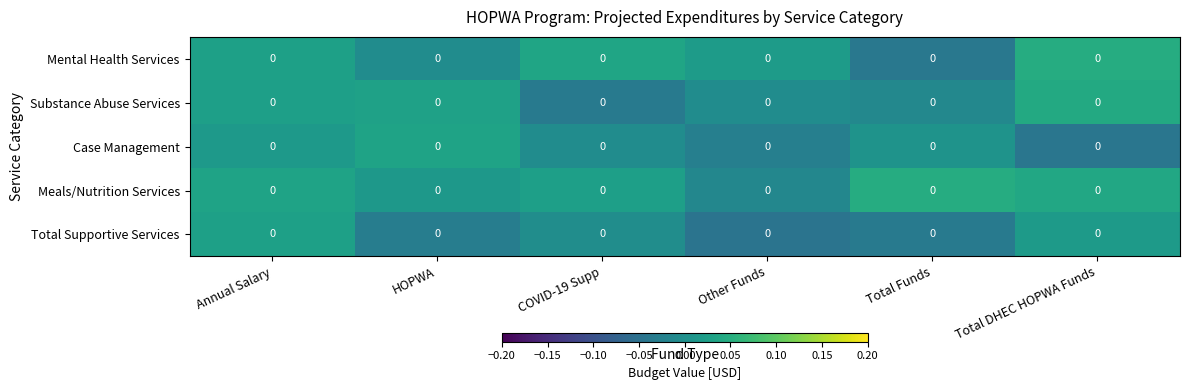

What is the total value across all series at Other Funds?

-0.1